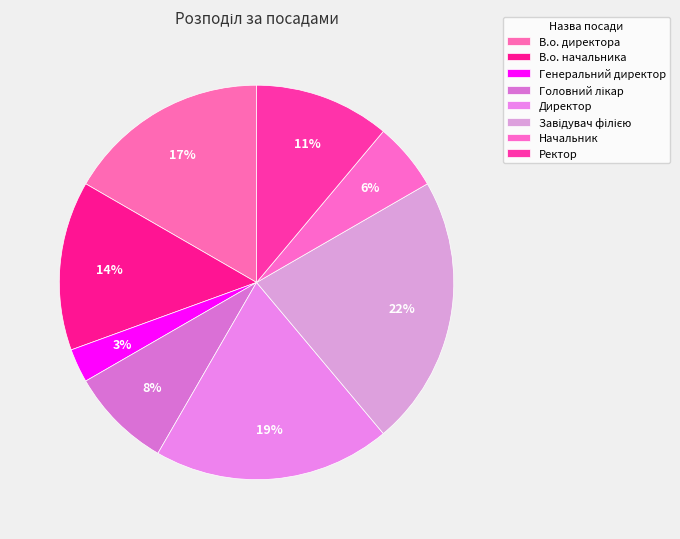

Which category has the biggest portion of the pie?

Завідувач філією